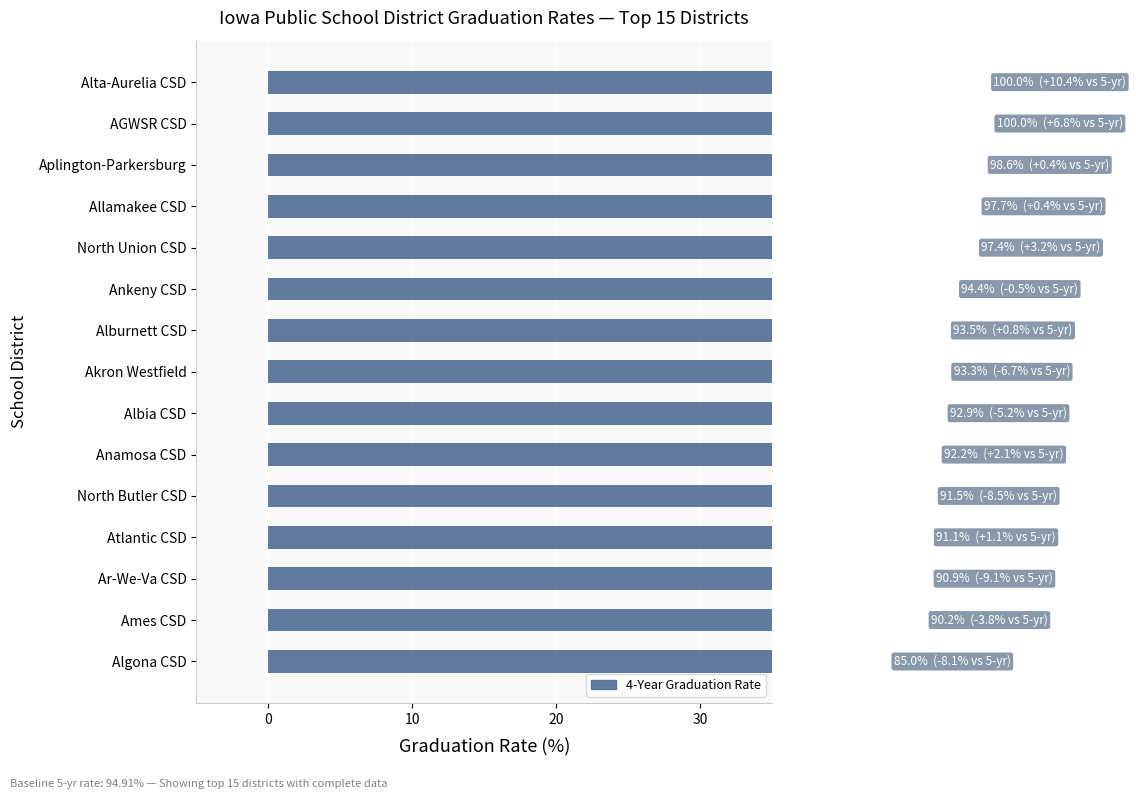

Reading left to right, list all the values displayed in this chart.

85.1	90.2	90.9	91.1	91.5	92.2	92.9	93.3	93.5	94.4	97.4	97.7	98.6	100.0	100.0